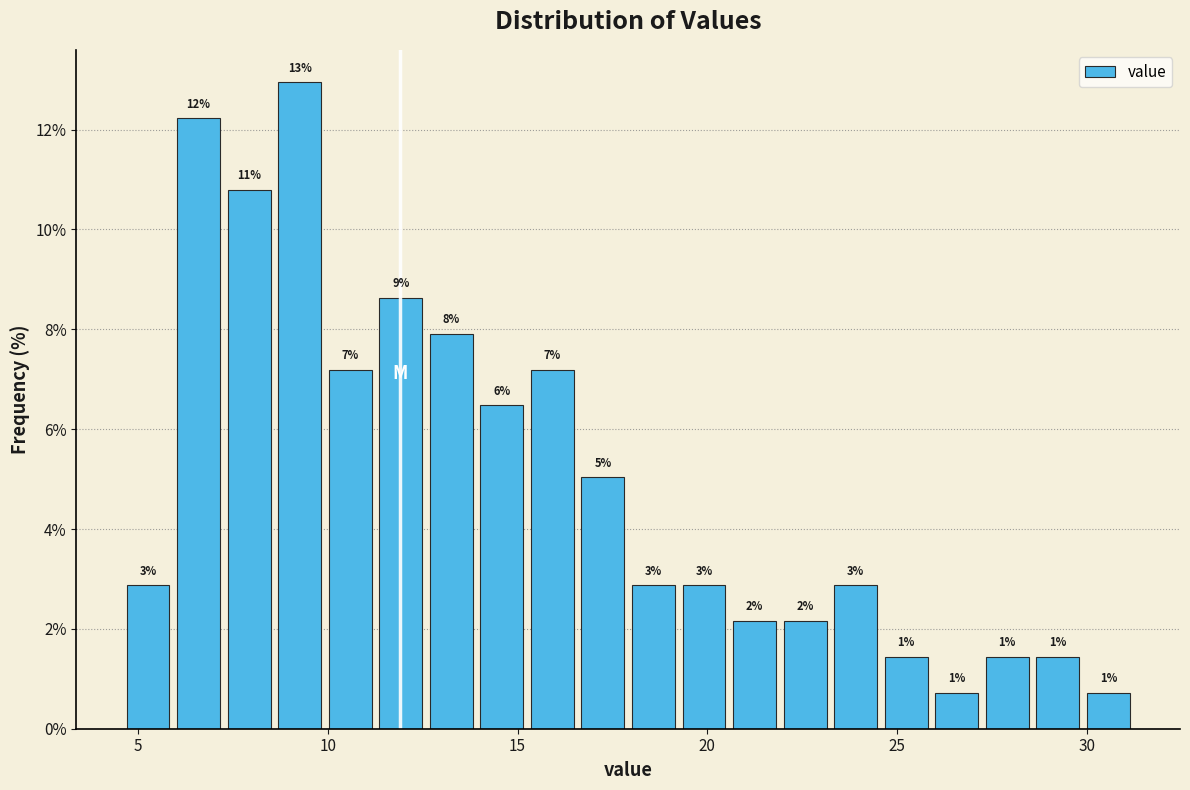

Around what value on the x-axis is the tallest bar? Give the approximate position of its centre, as read against the axis.

9.5